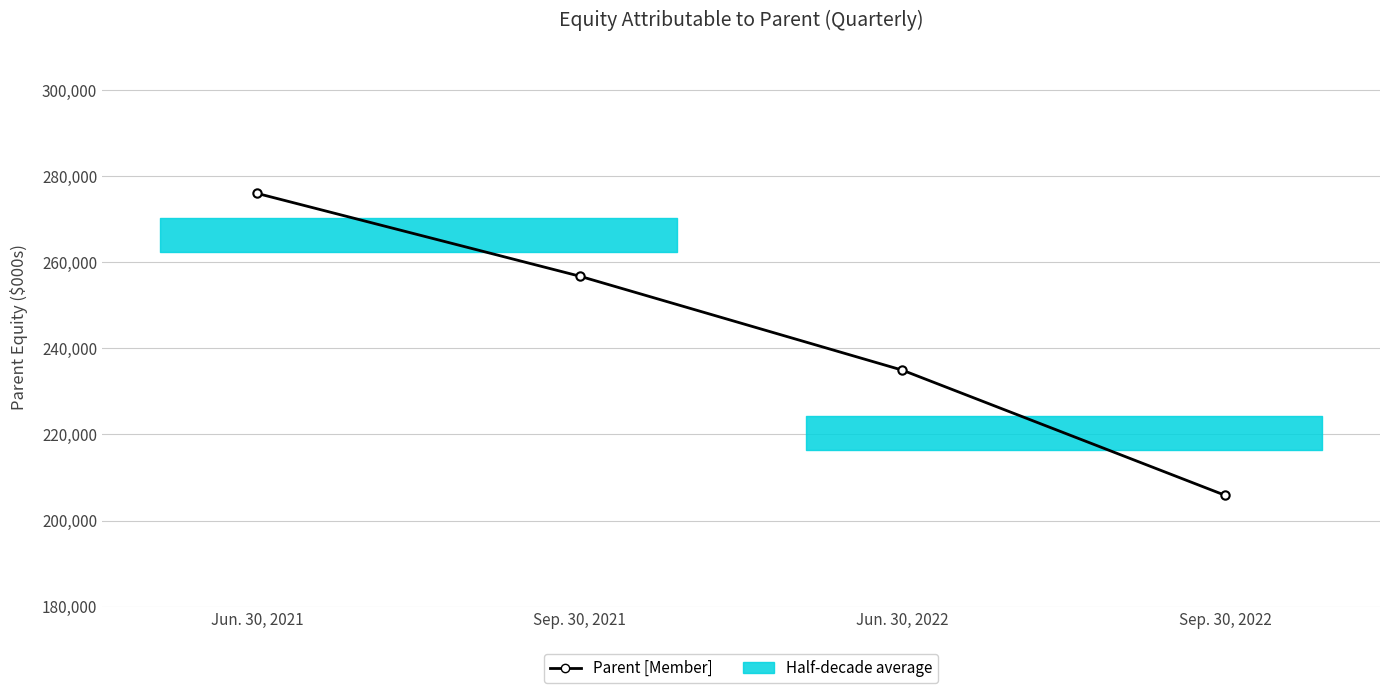

How many data points are less than 256747?

2